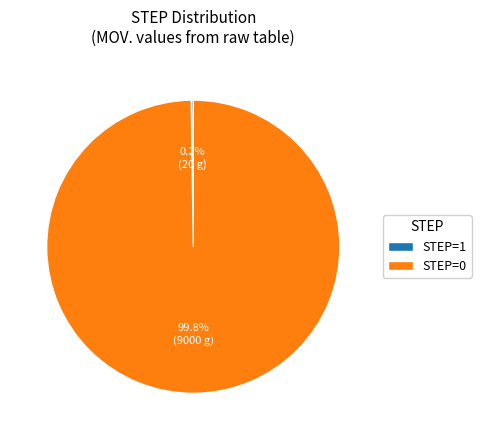

What is the largest slice in the pie chart?

STEP=0